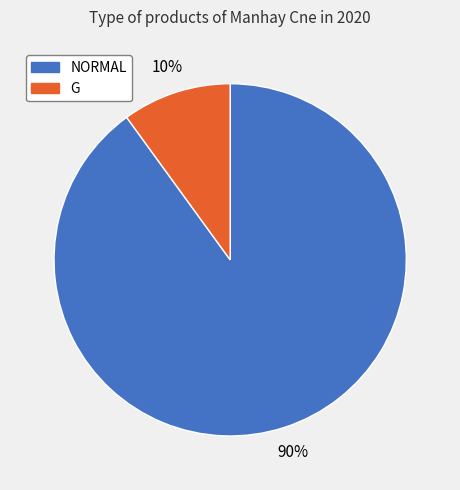

Count the number of slices in the pie.

2